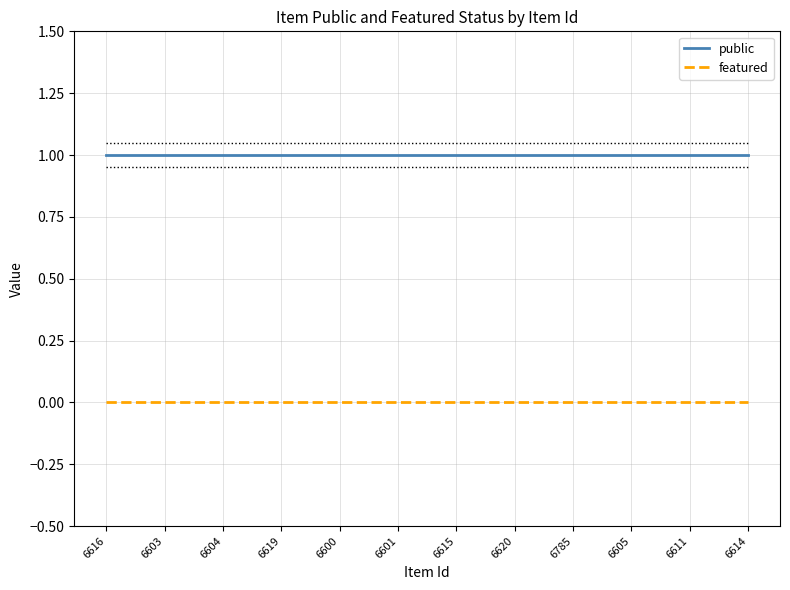

Which series has the largest total across all categories?

public